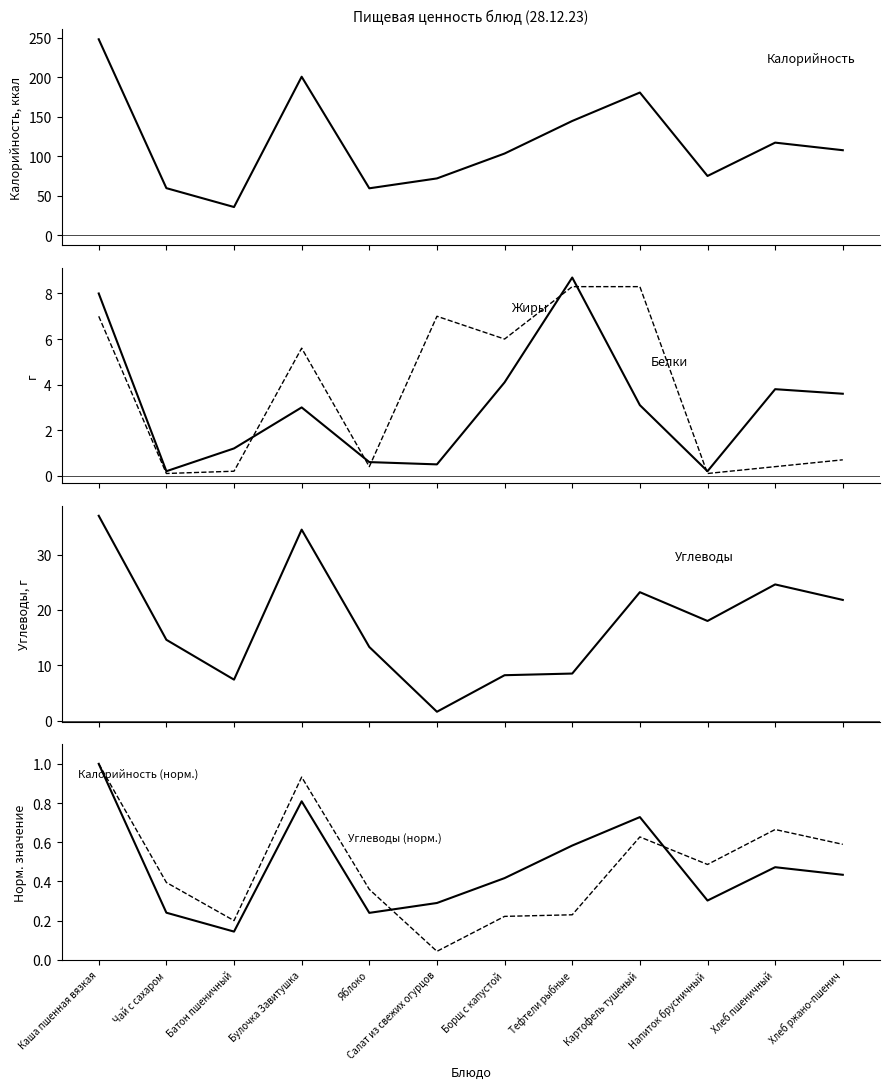

How many values in the Белки series exceed 3?

6